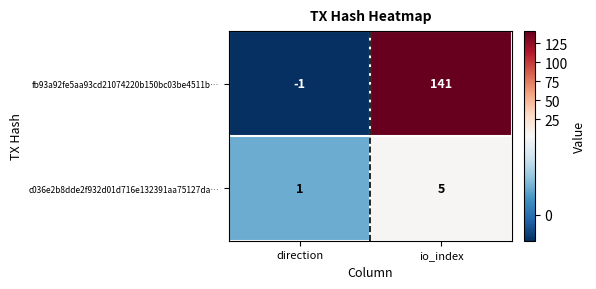

What is the difference between the maximum and minimum values in the fb93a92fe5aa93cd21074220b150bc03be4511b… series?

142